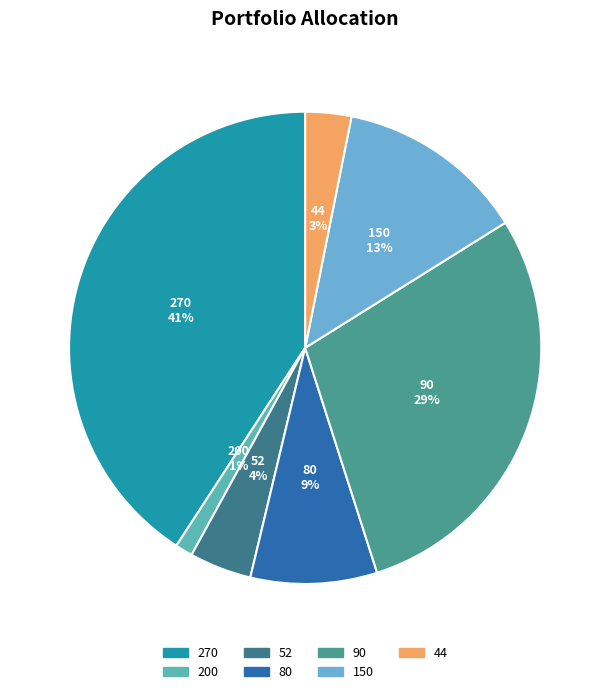

What percentage is the 200 slice, to the nearest percent?

1%